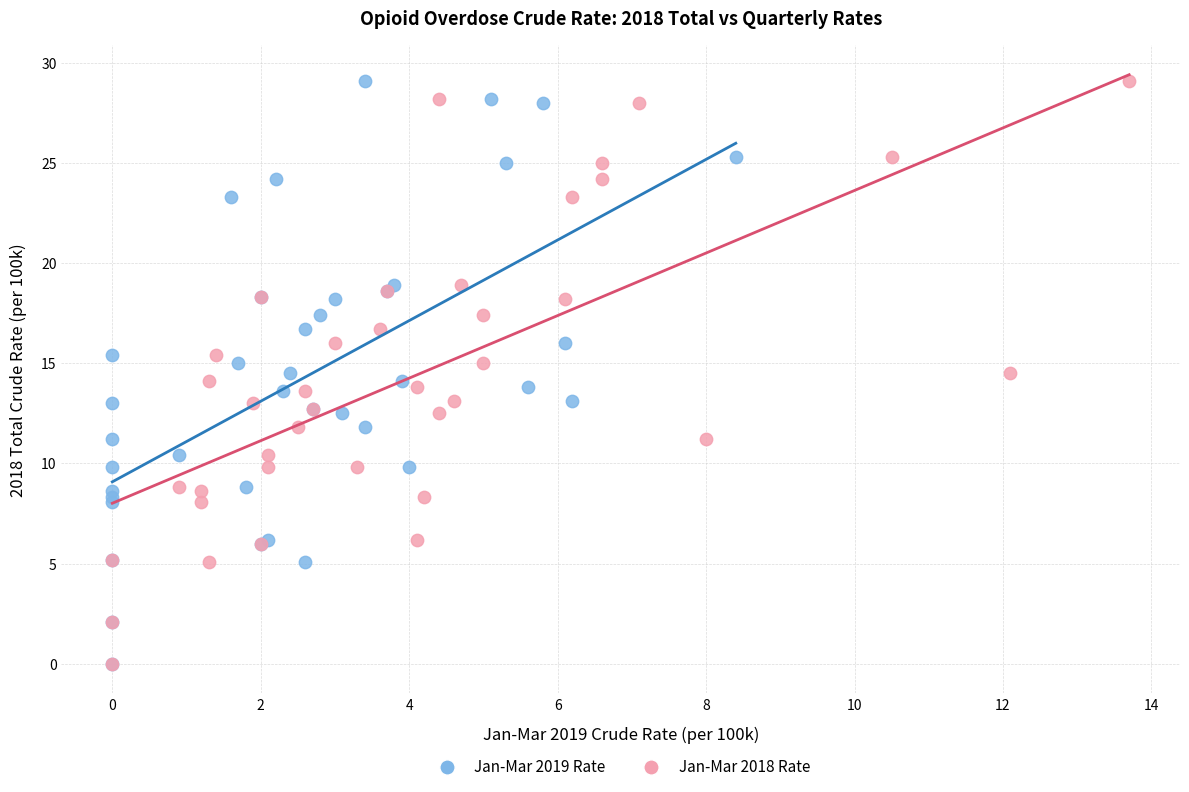

What are all the series names shown in the legend?

Jan-Mar 2019 Rate, Jan-Mar 2018 Rate